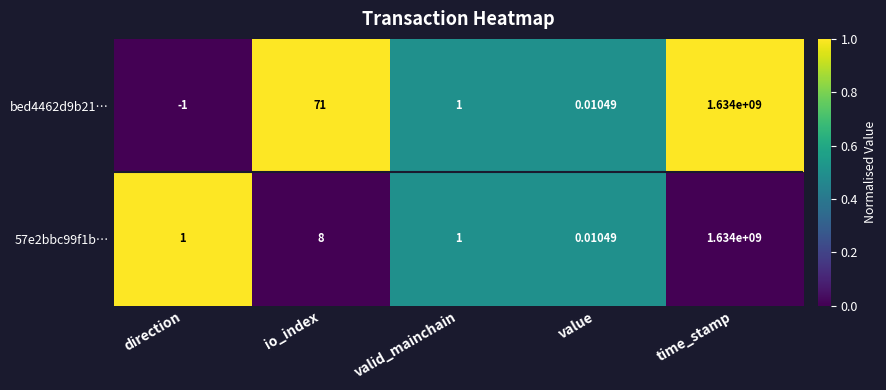

Count the number of data series in this chart.

2